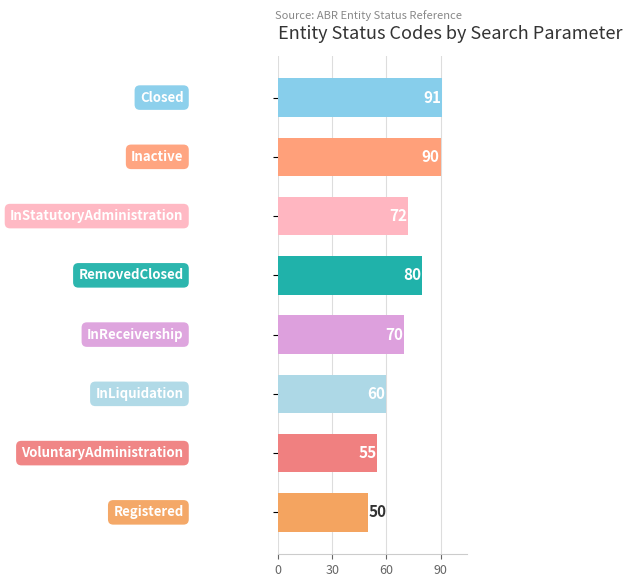

What is the maximum value shown in the chart?

91